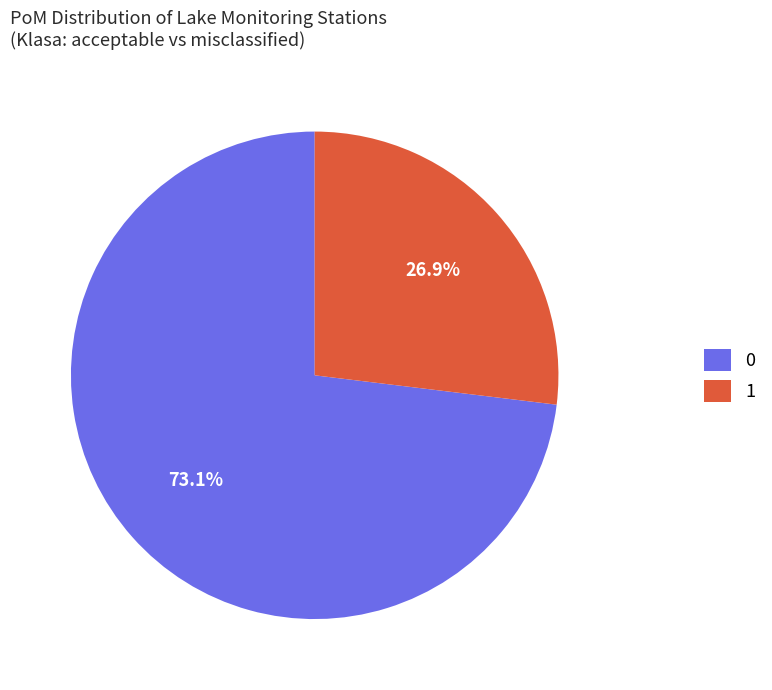

To the nearest percent, what is the difference between the 0 and 1 slice percentages?

46%